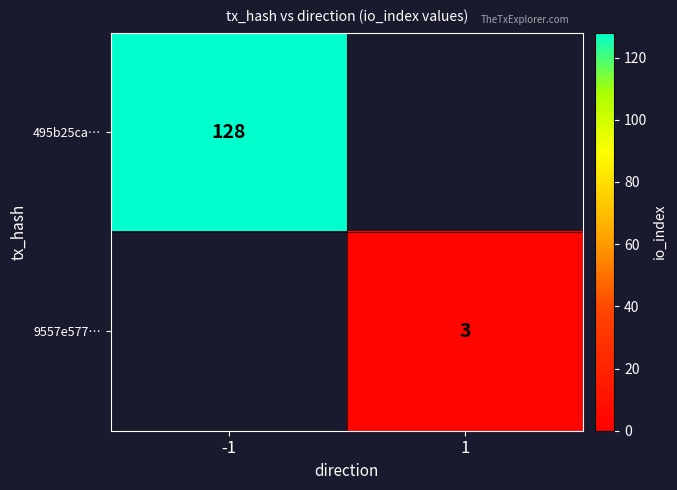

Is the value of 495b25ca… at -1 greater than the value of 9557e577… at 1?

Yes